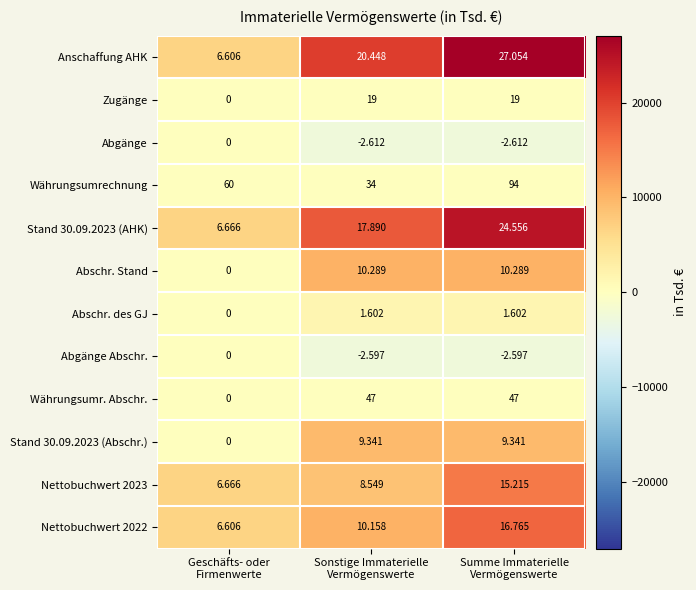

Which series changed the most between Geschäfts- oder Firmenwerte and Summe Immaterielle Vermögenswerte?

Anschaffung AHK